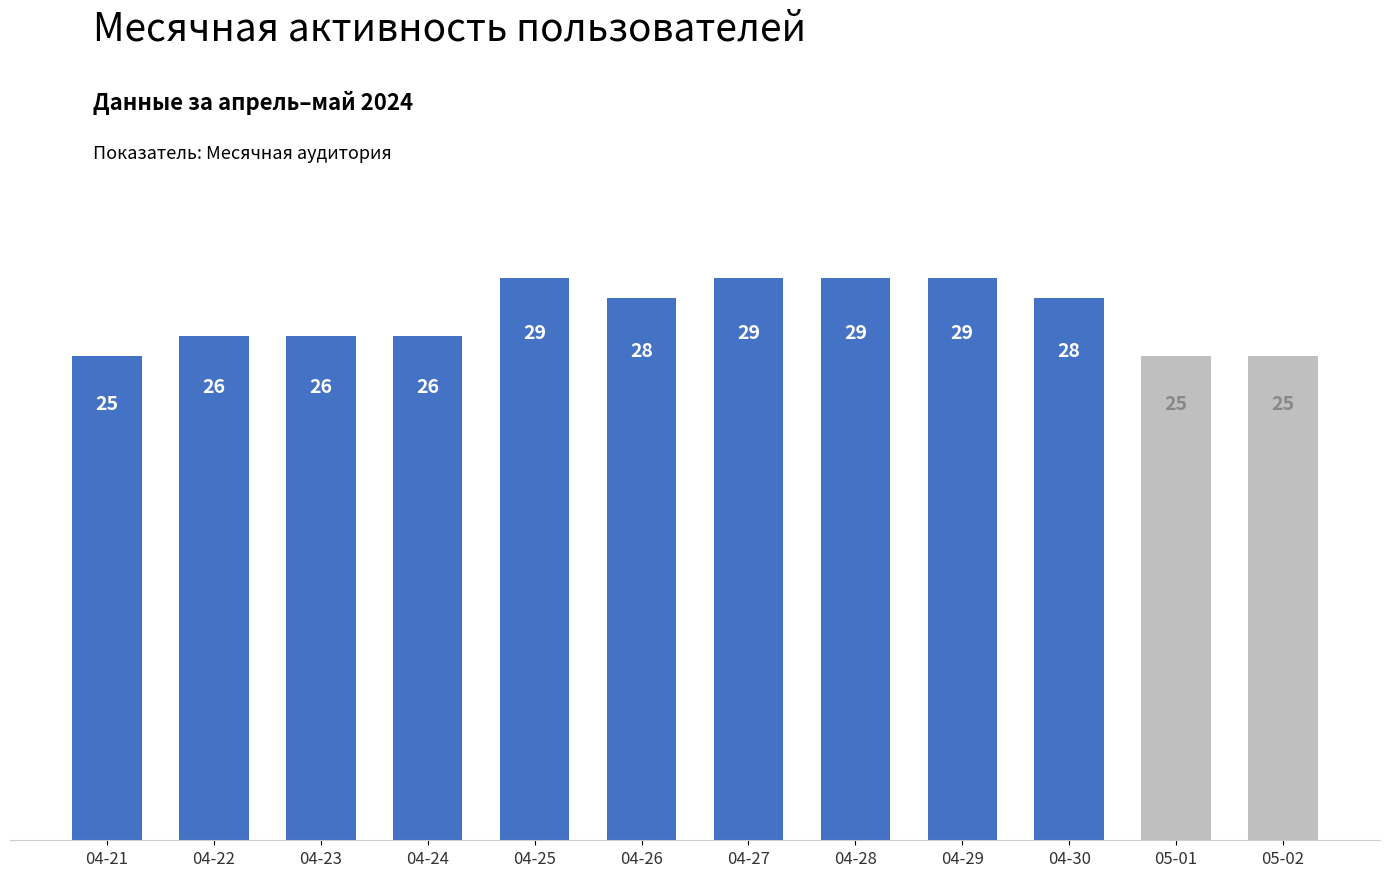

Count the values in the range 26 to 29.

9